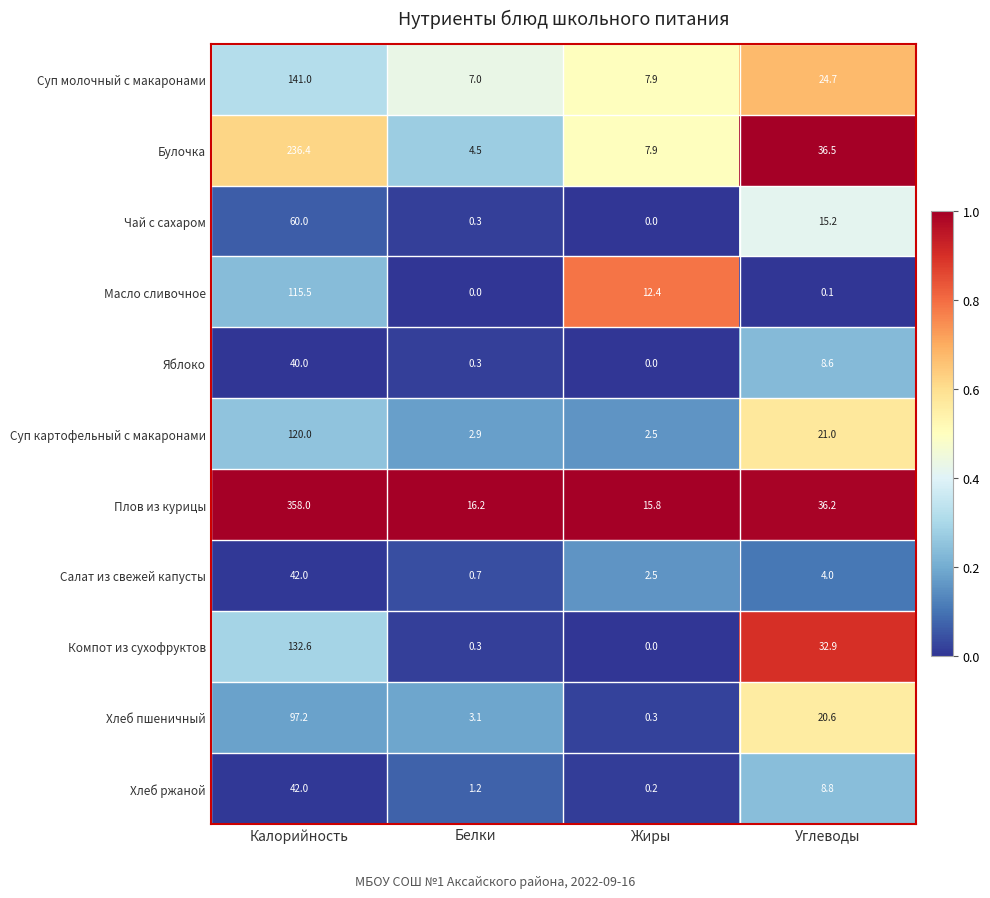

Rank the categories by Хлеб пшеничный value from highest to lowest.

Калорийность, Углеводы, Белки, Жиры